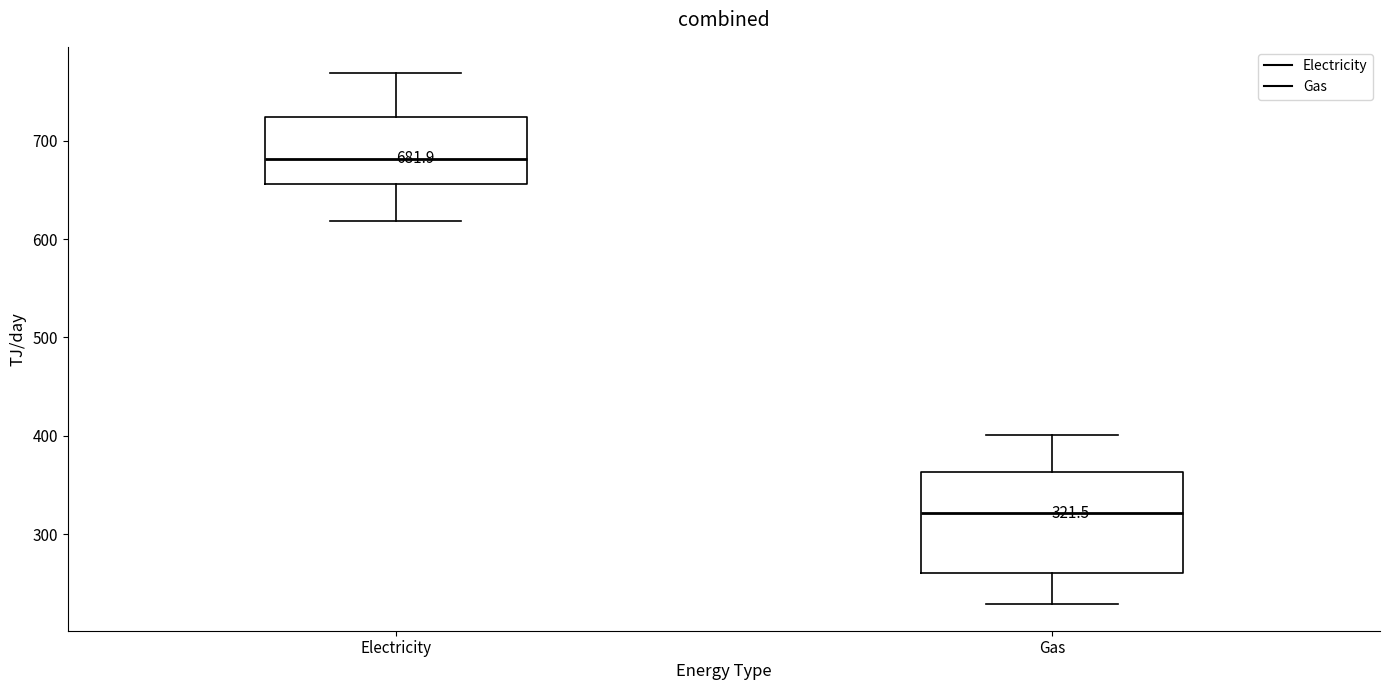

Which box is the tallest, from its lower edge to its upper edge?

Gas